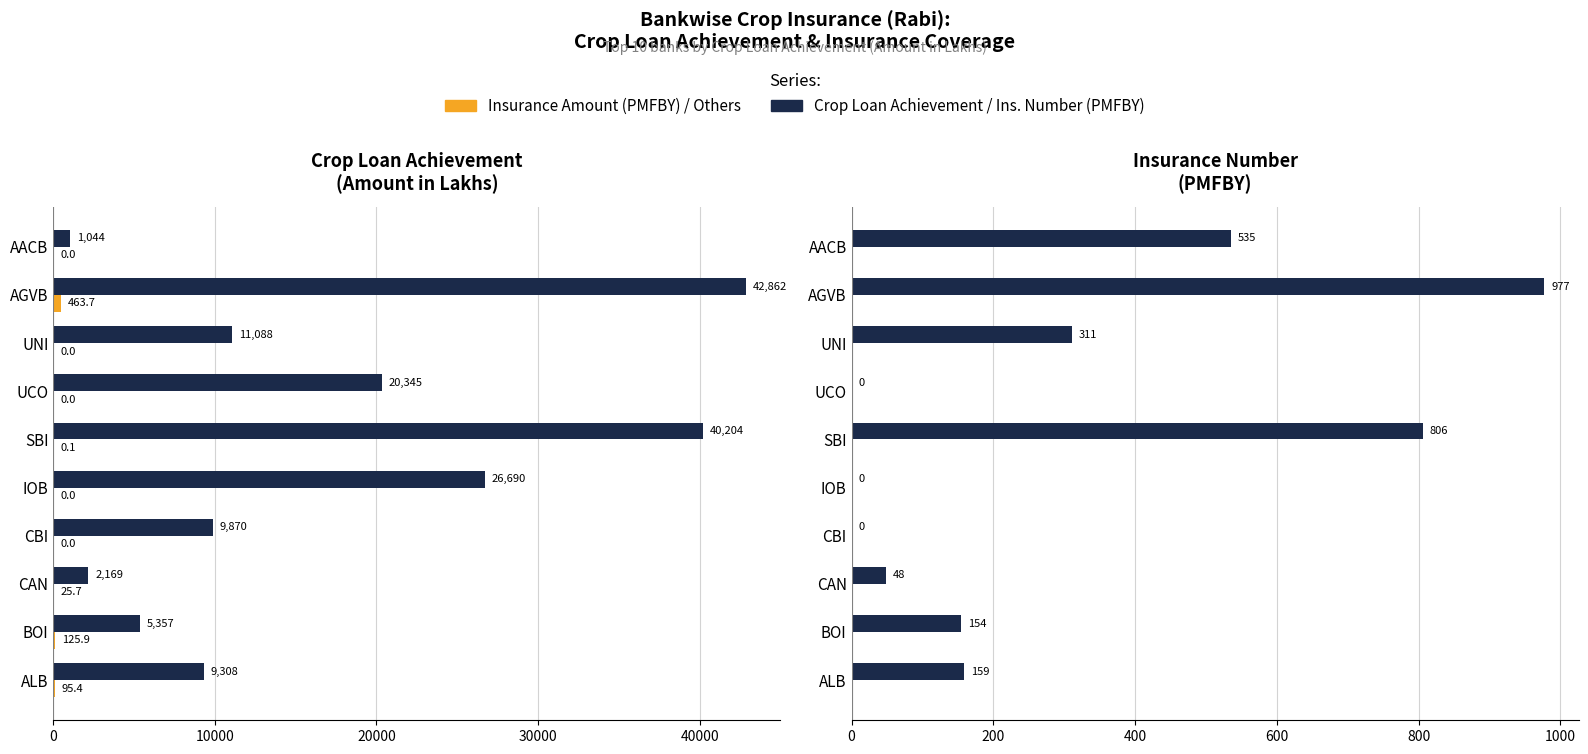

Does the chart contain any negative values?

No